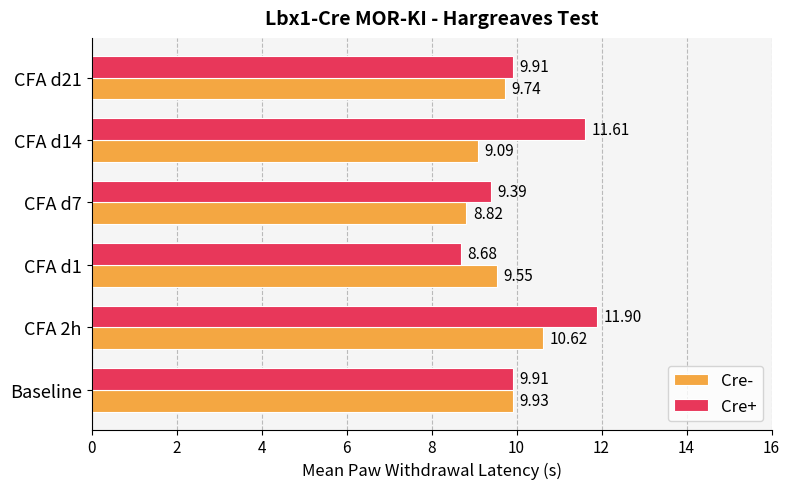

At how many categories does at least one series exceed 9?

6